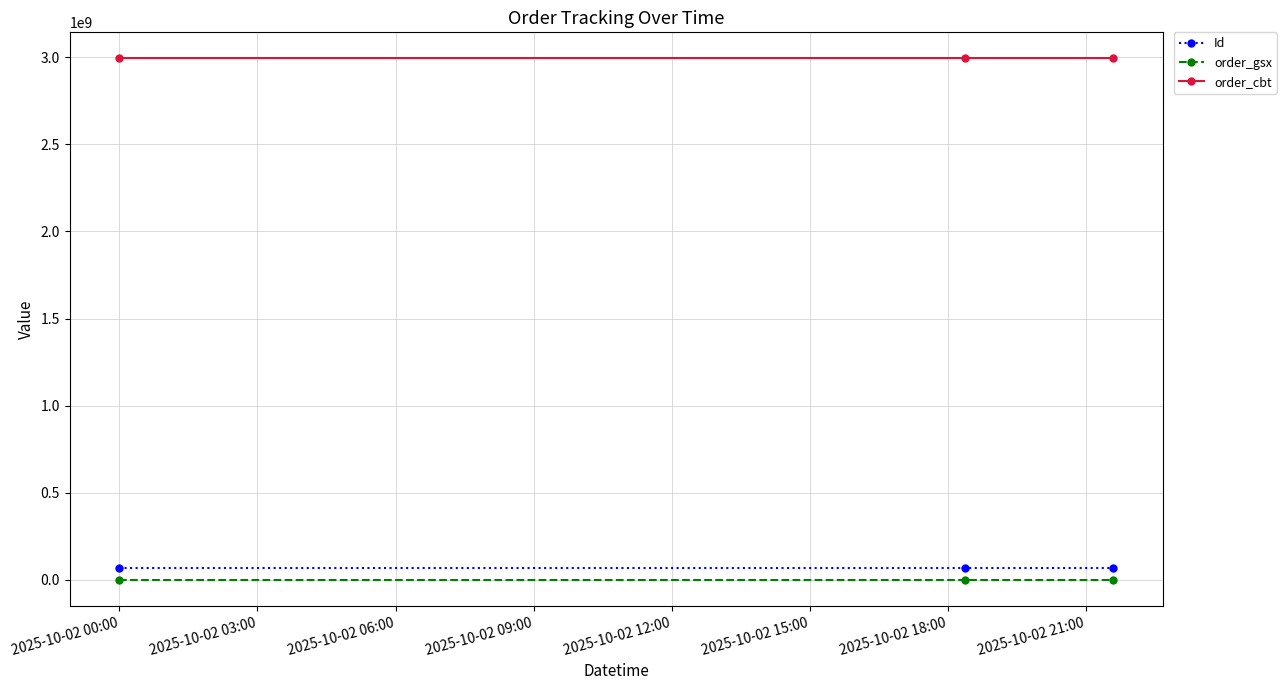

At how many categories does at least one series exceed 1575035172?

3